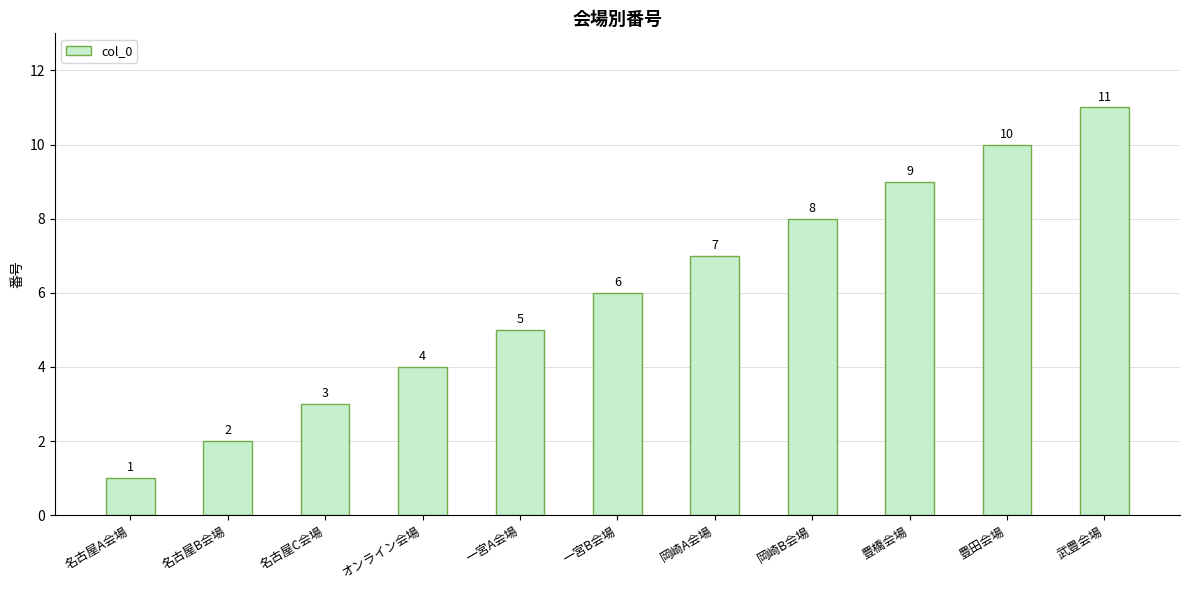

Rank the categories by value from highest to lowest.

武豊会場, 豊田会場, 豊橋会場, 岡崎B会場, 岡崎A会場, 一宮B会場, 一宮A会場, オンライン会場, 名古屋C会場, 名古屋B会場, 名古屋A会場